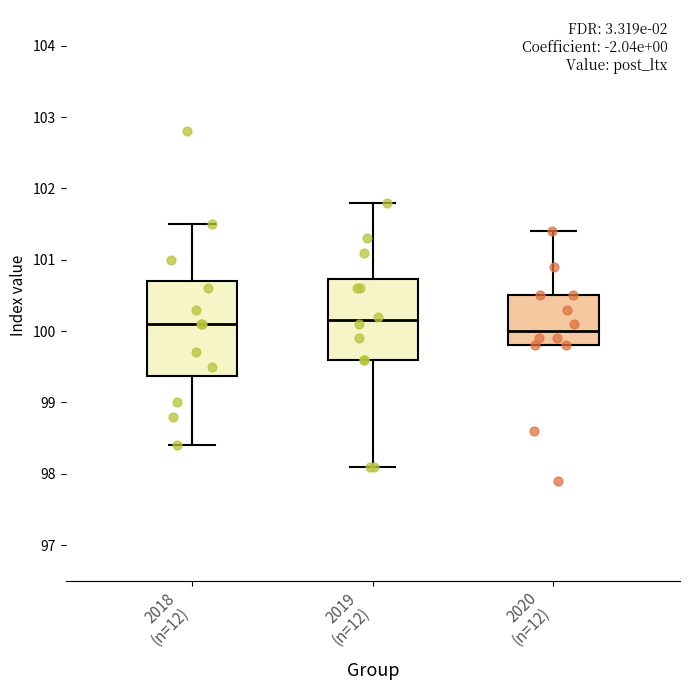

Reading left to right, read every box against the y-axis: the position of its median line, the range the box covers, and the ends of its whiskers. The values are not printed on the chart, so give them approximately, as read against the axis.

2018 (n=12): median 100.1, box 99.4 to 100.7, whiskers 98.4 to 101.5
2019 (n=12): median 100.2, box 99.6 to 100.7, whiskers 98.1 to 101.8
2020 (n=12): median 100.0, box 99.8 to 100.5, whiskers 99.8 to 101.4